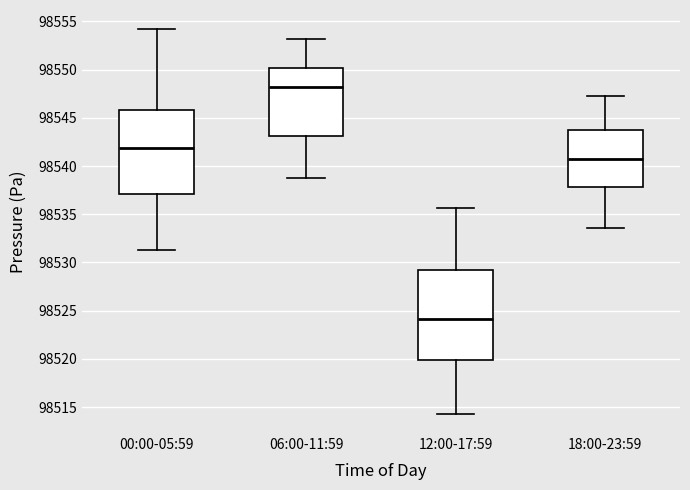

Where does the upper whisker of the box for 18:00-23:59 end on the y-axis? The values are not printed on the chart, so give them approximately, as read against the axis.

98547.5